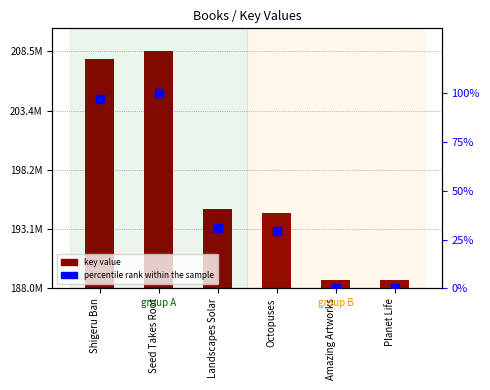

Is the value of key value at Amazing Artworks greater than the value of percentile rank within the sample at Landscapes Solar?

Yes